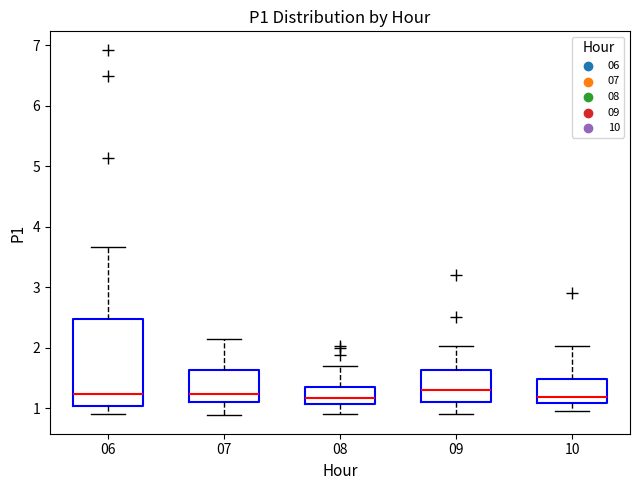

Reading left to right, transcribe this box plot: for each box, give where its median line is, the range the box spans, and where its two whiskers end, as read against the y-axis. The values are not printed on the chart, so give them approximately, as read against the axis.

06: median 1.2, box 1.0 to 2.5, whiskers 0.9 to 3.7
07: median 1.2, box 1.1 to 1.6, whiskers 0.9 to 2.2
08: median 1.2, box 1.1 to 1.4, whiskers 0.9 to 1.7
09: median 1.3, box 1.1 to 1.6, whiskers 0.9 to 2.0
10: median 1.2, box 1.1 to 1.5, whiskers 1.0 to 2.0